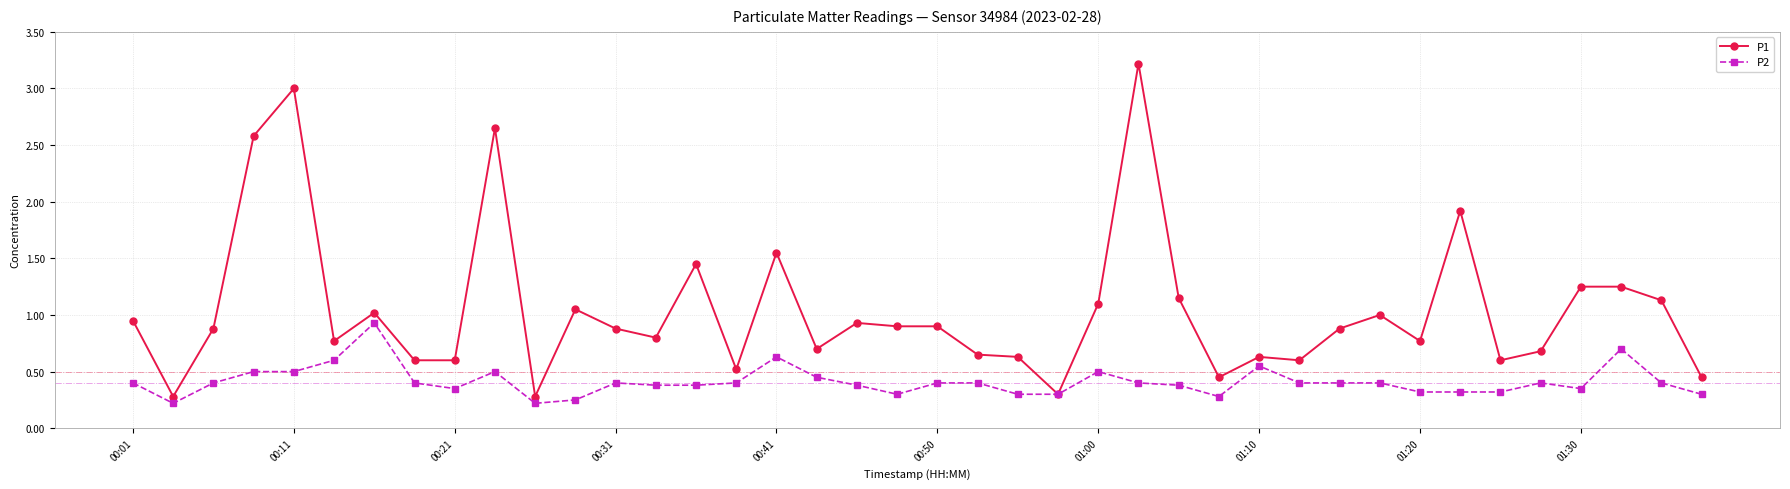

Which series has the widest spread of values?

P1